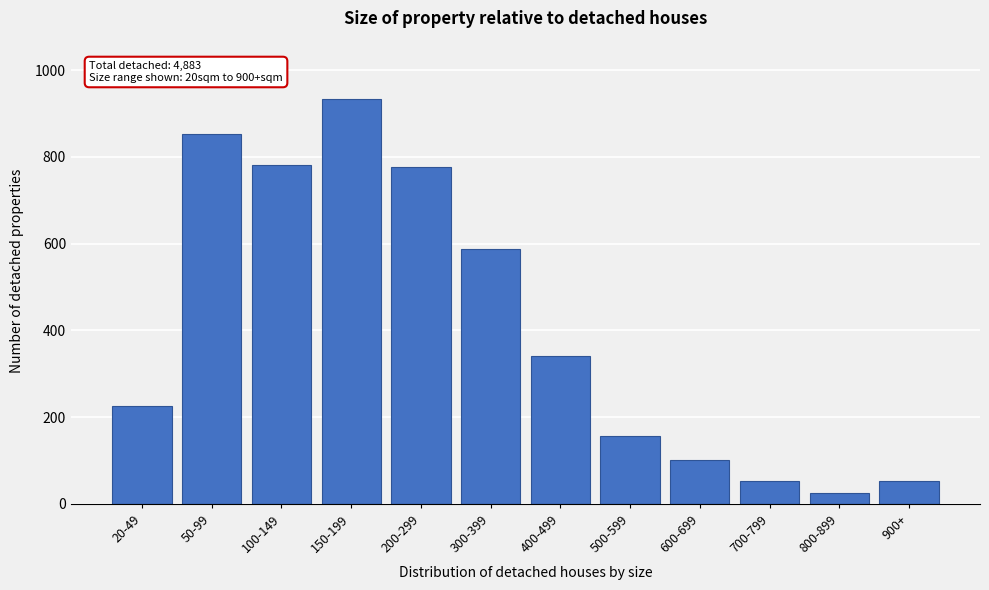

Is it true that the value at 100-149 is 297?

False